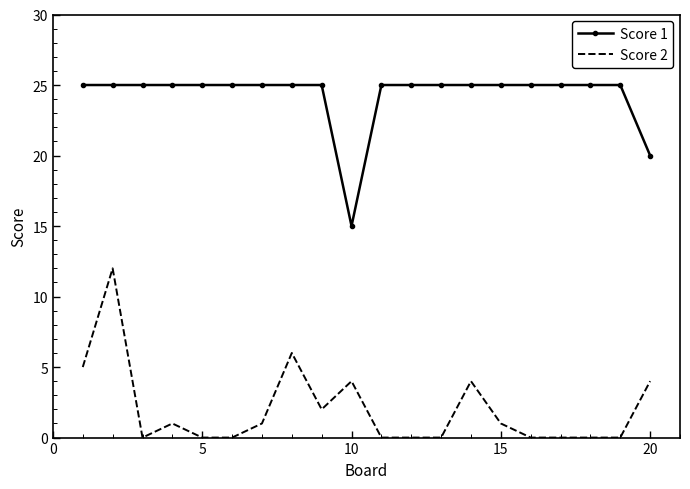

Reading left to right, transcribe all the data shown in this chart.

Score 1: 25	25	25	25	25	25	25	25	25	15	25	25	25	25	25	25	25	25	25	20
Score 2: 5	12	0	1	0	0	1	6	2	4	0	0	0	4	1	0	0	0	0	4